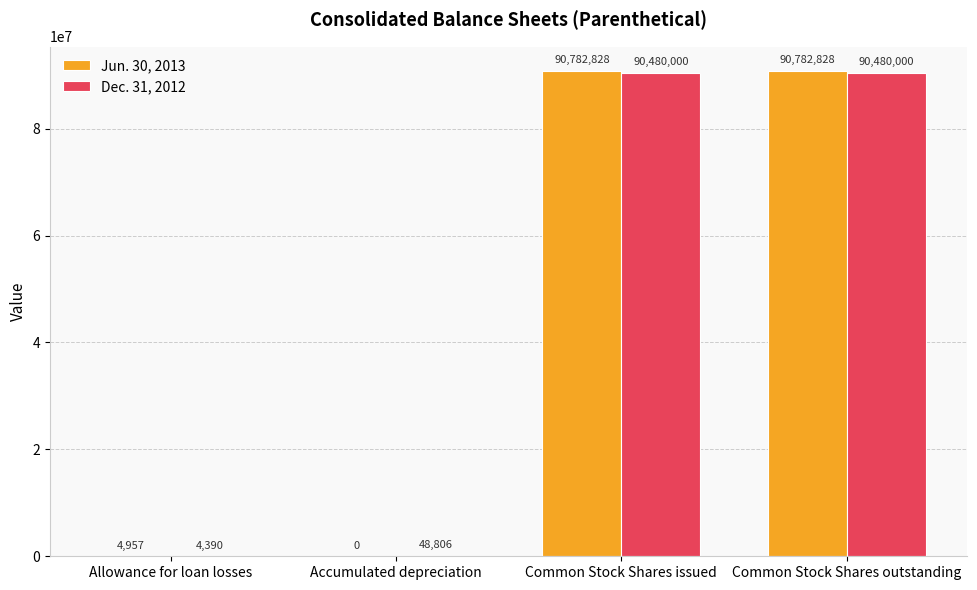

The Dec. 31, 2012 series shows 90480000 at Common Stock Shares issued. True or false?

True